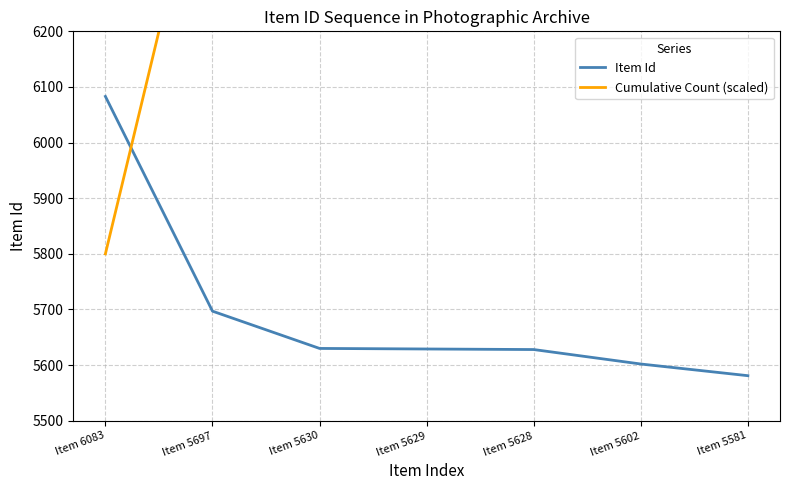

Is it true that Cumulative Count (scaled) equals 11628 at Item 5697?

False